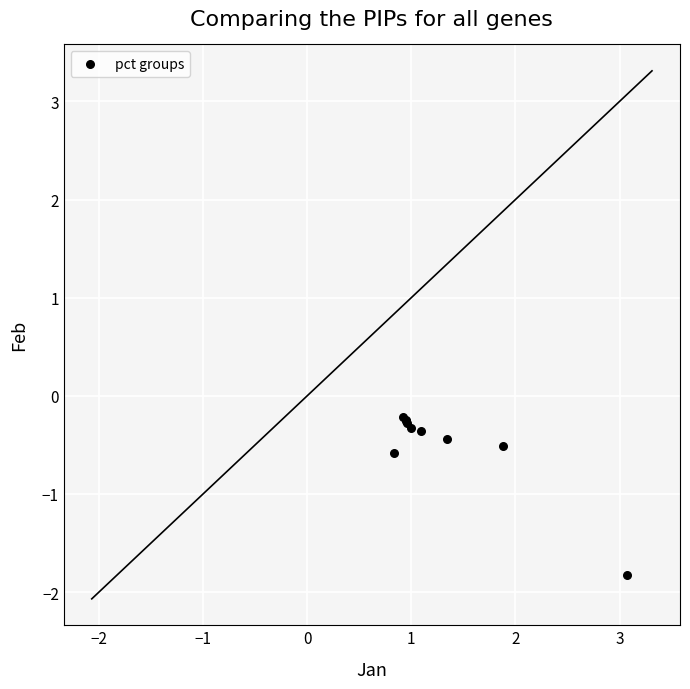

What Y value in the scatter plot is closest to -1?

-0.6